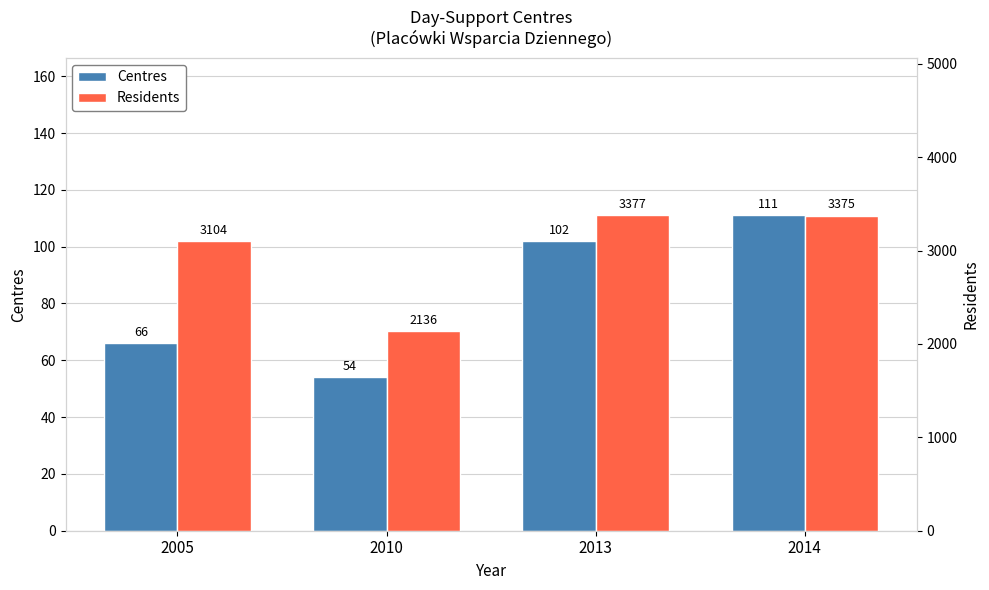

What is the value of the Centres bar at the 1st from the left?

66